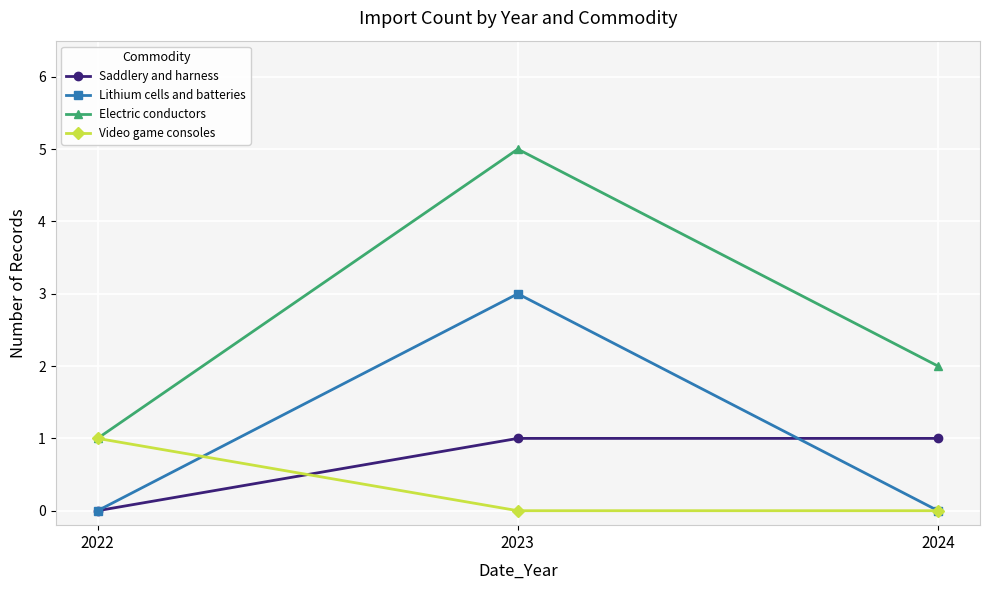

Is the value of Electric conductors at 2023 greater than the value of Saddlery and harness at 2024?

Yes